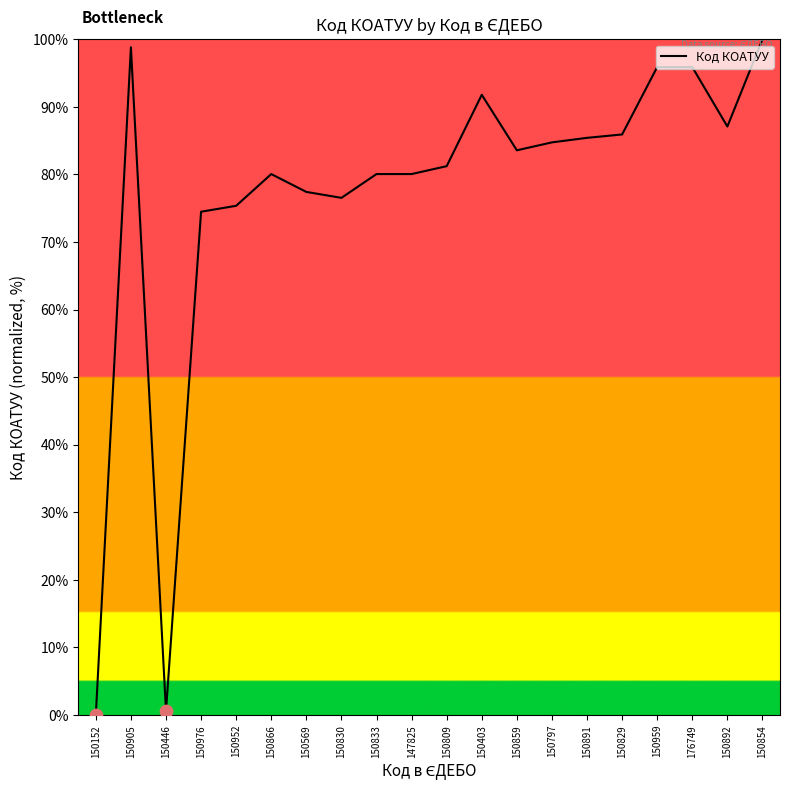

What is the change in value from 150809 to 150891?

+4.2